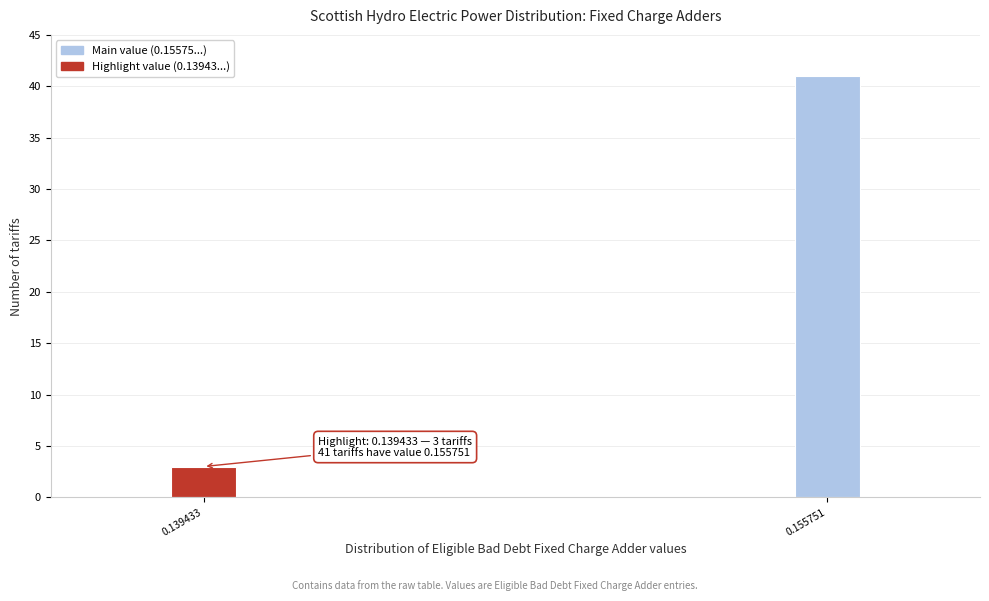

Reading left to right, extract all data points from this chart.

3	41